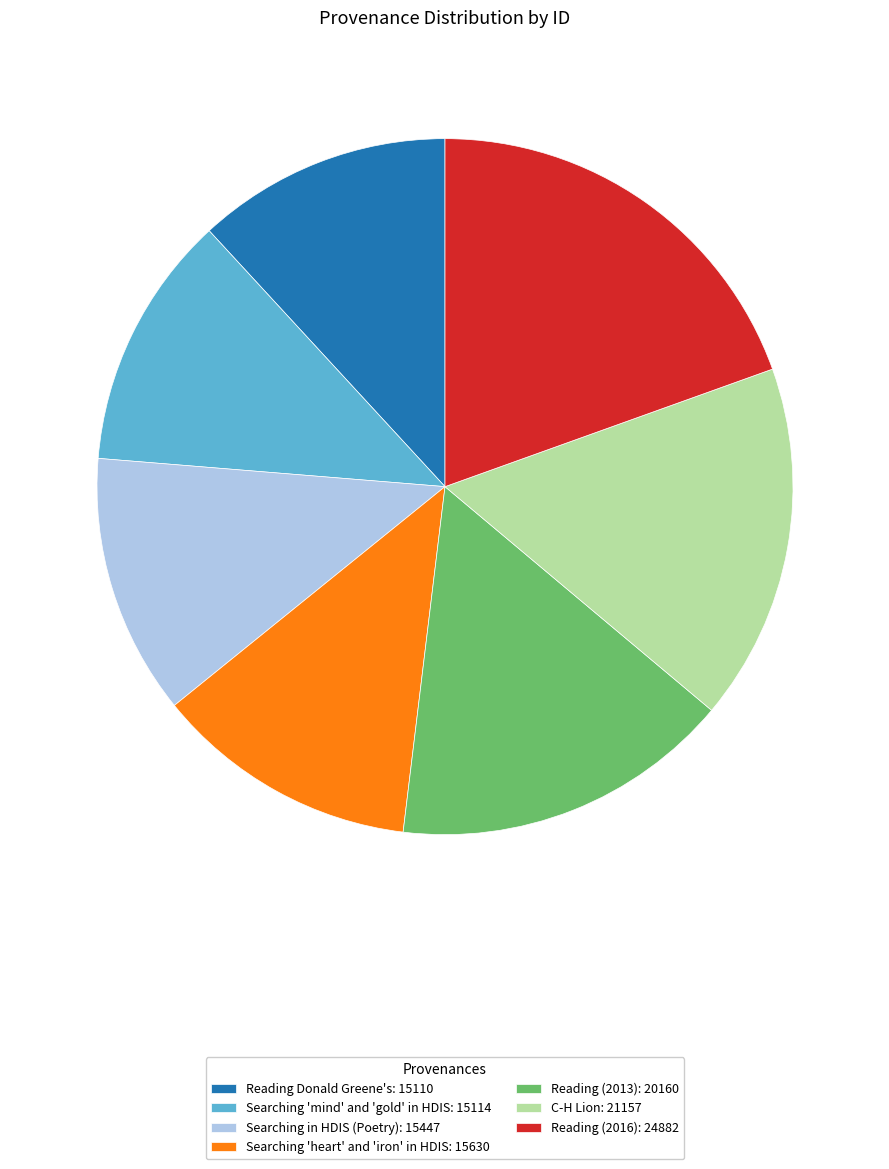

What is the largest slice in the pie chart?

Reading (2016): 24882